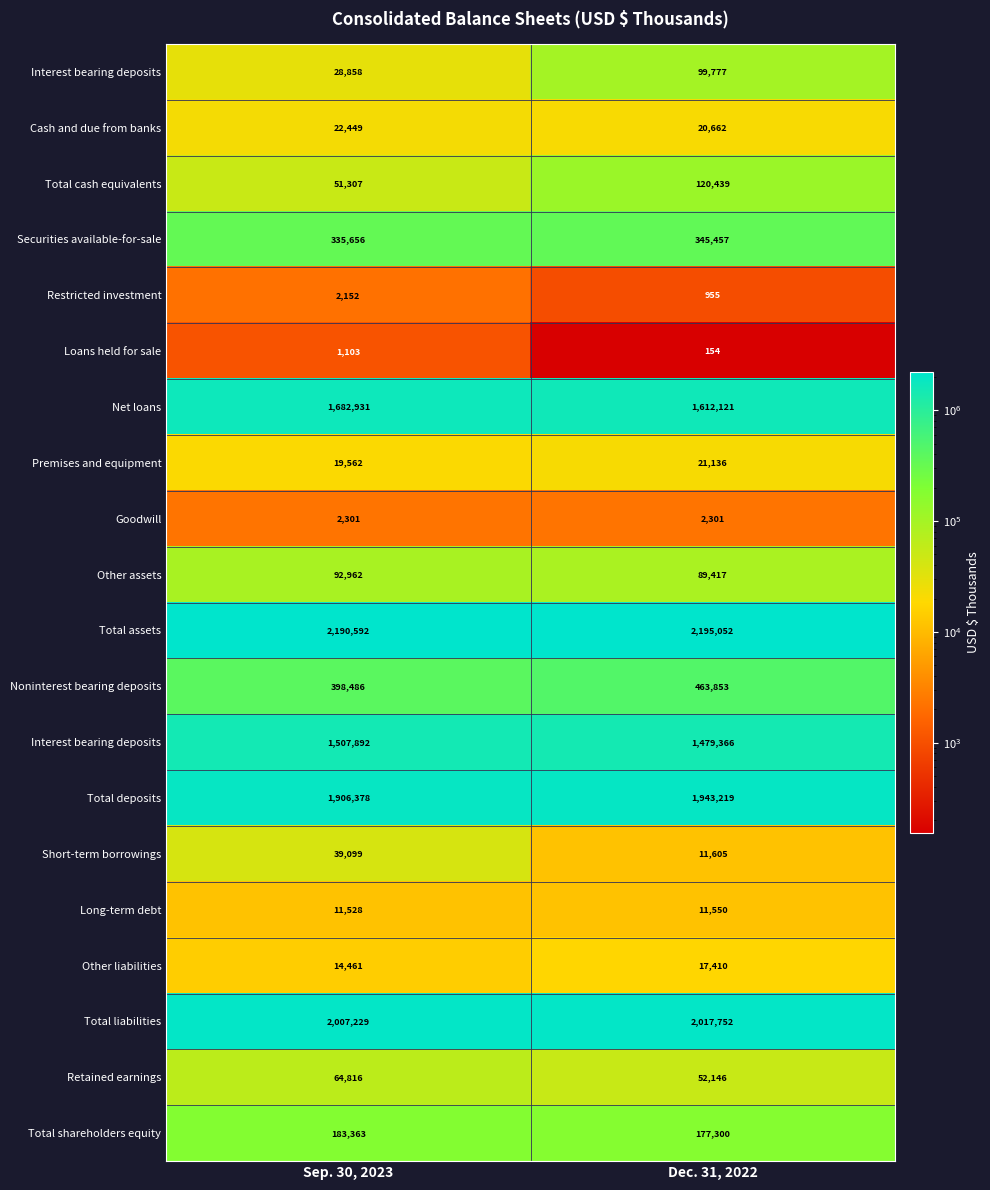

How many distinct data groups are displayed?

20